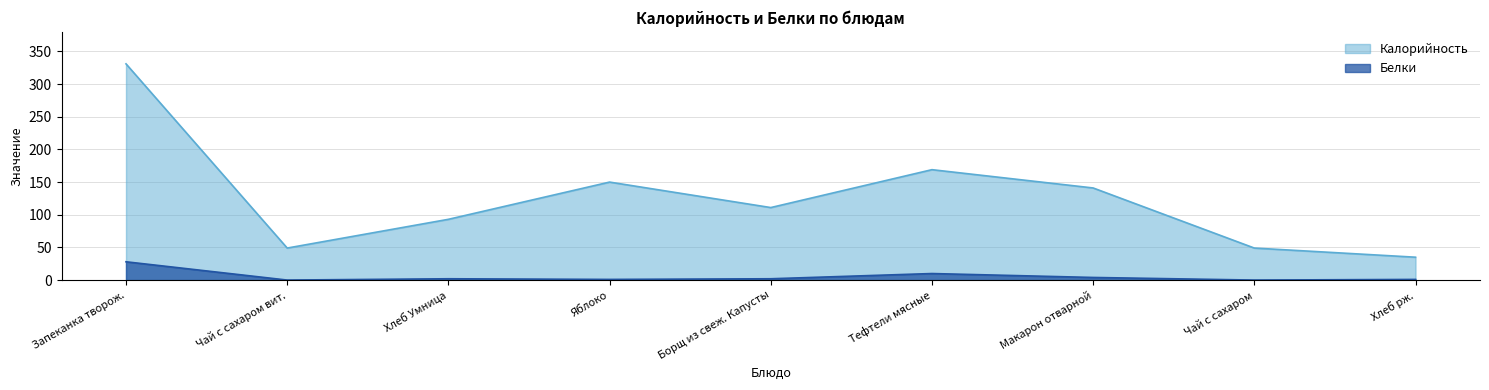

Reading left to right, extract all data points from this chart.

Калорийность: 331	49	93	150	111	169	141	49	35
Белки: 28	0	2	1	2	10	4	0	1